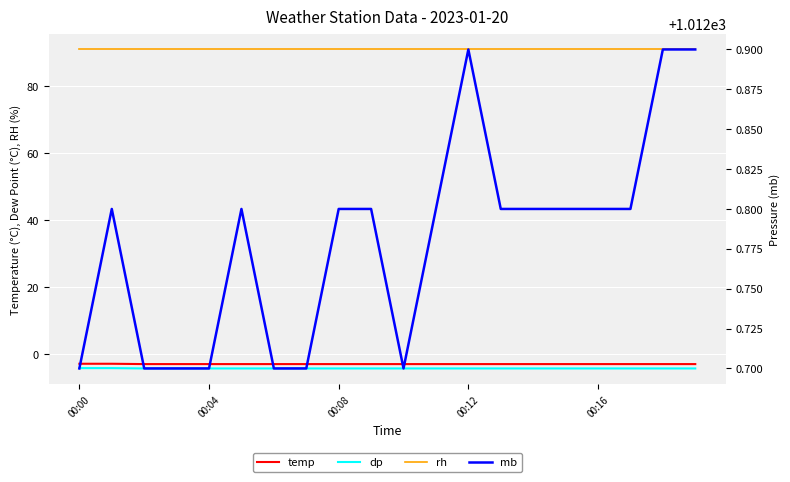

Which label corresponds to the largest value in the chart?

00:12